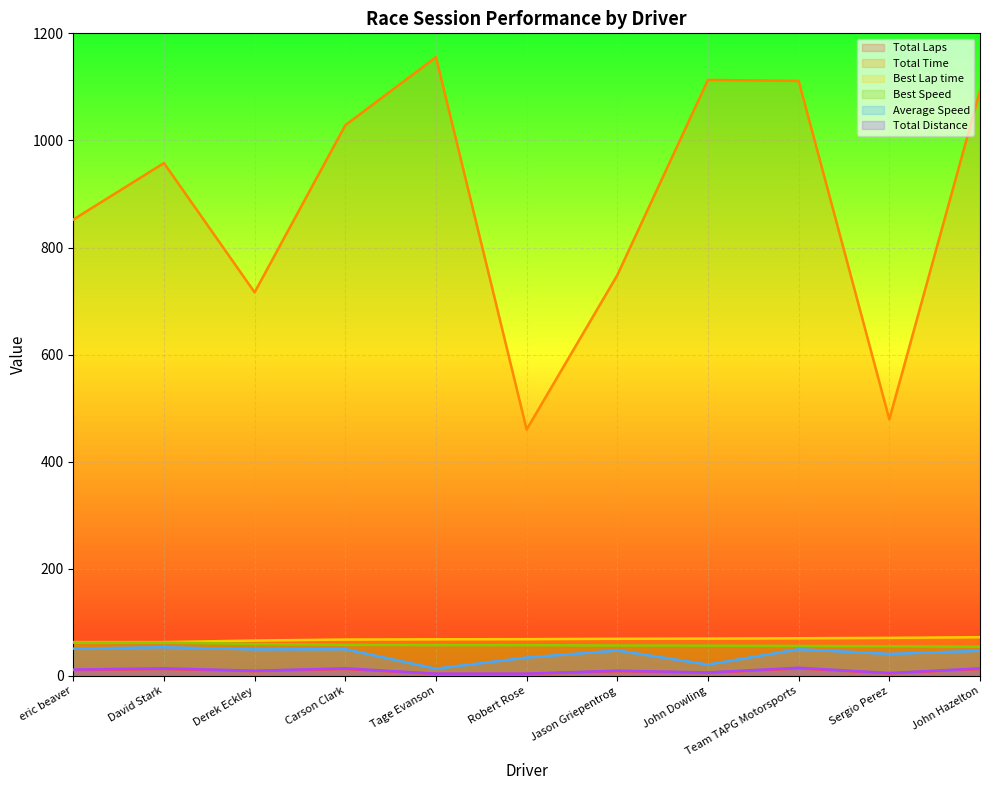

What is the sum of all Best Lap time values?

751.8